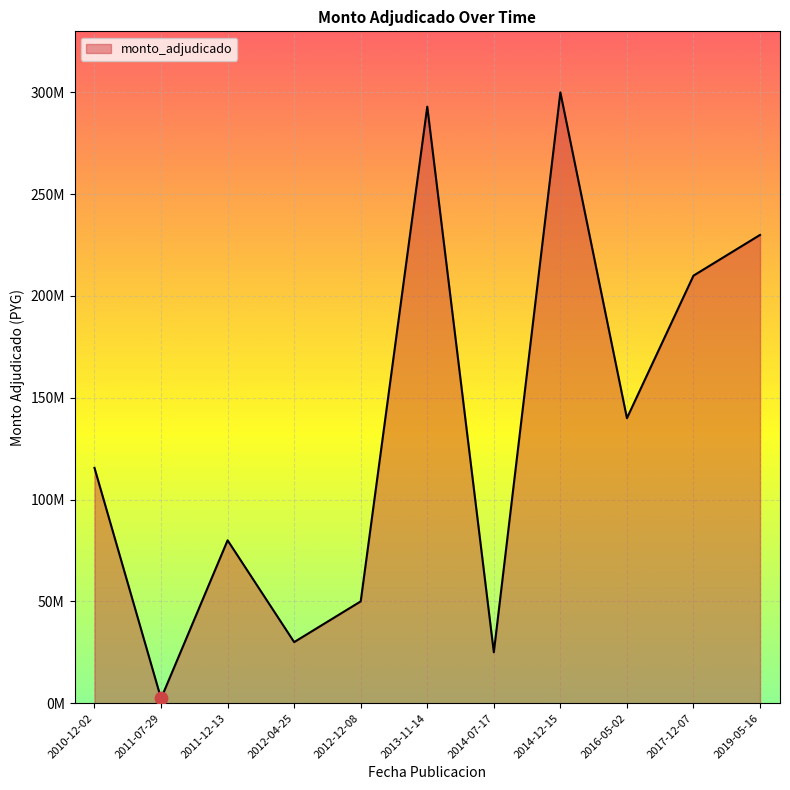

Approximately how many times larger is the value at 2016-05-02 compared to 2014-07-17?

5.6